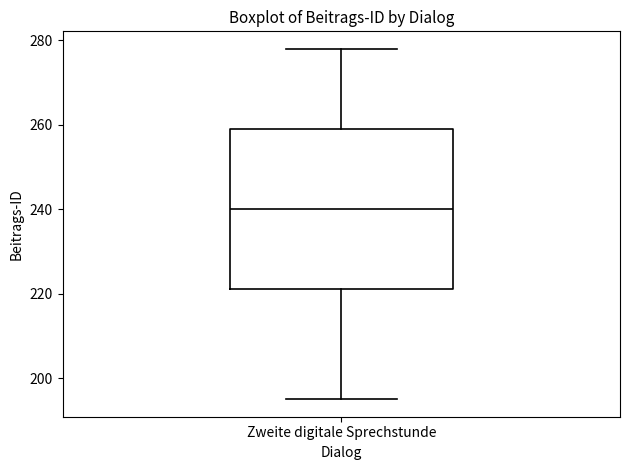

Where does the median line of the box for Zweite digitale Sprechstunde sit on the y-axis? The values are not printed on the chart, so give them approximately, as read against the axis.

240